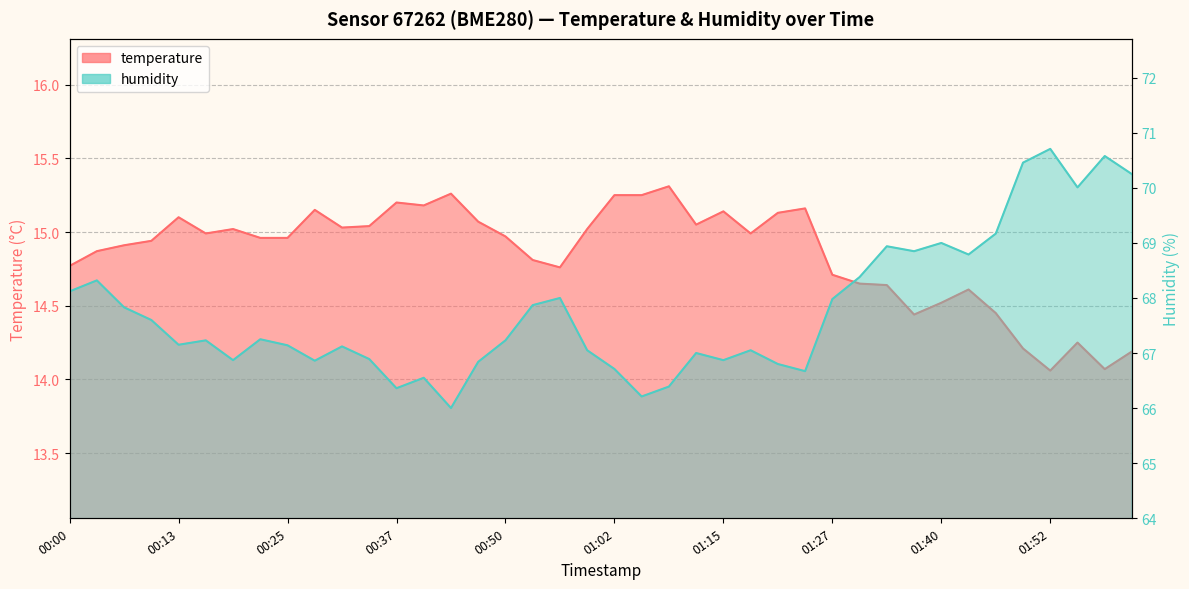

What is the difference between the second highest and second lowest values in the temperature series?

1.2